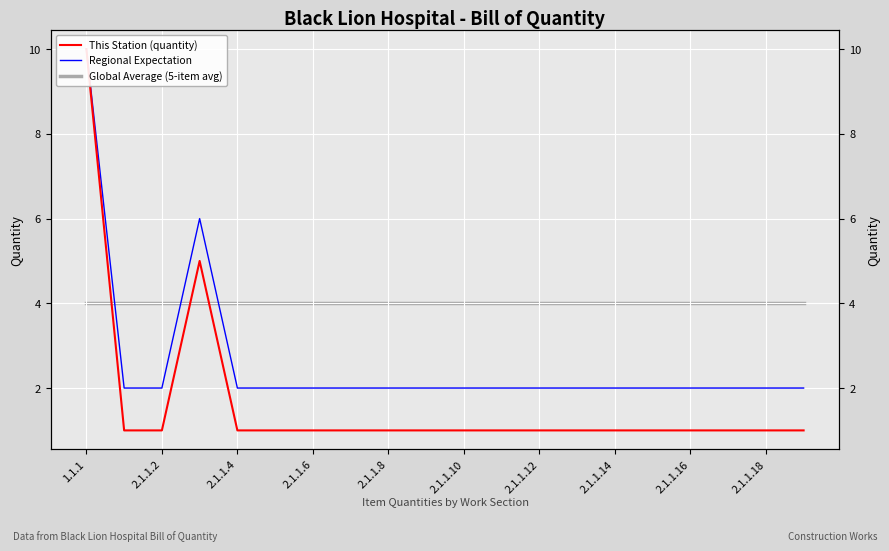

How many lines are shown in the chart?

3